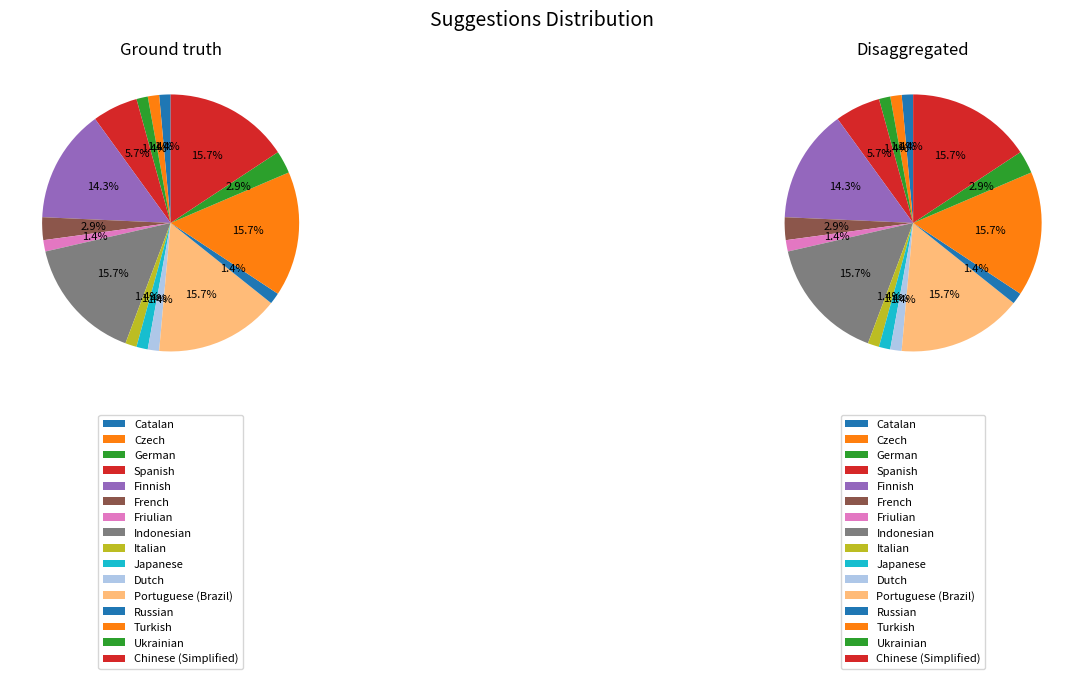

Which category has the biggest portion of the pie?

Indonesian